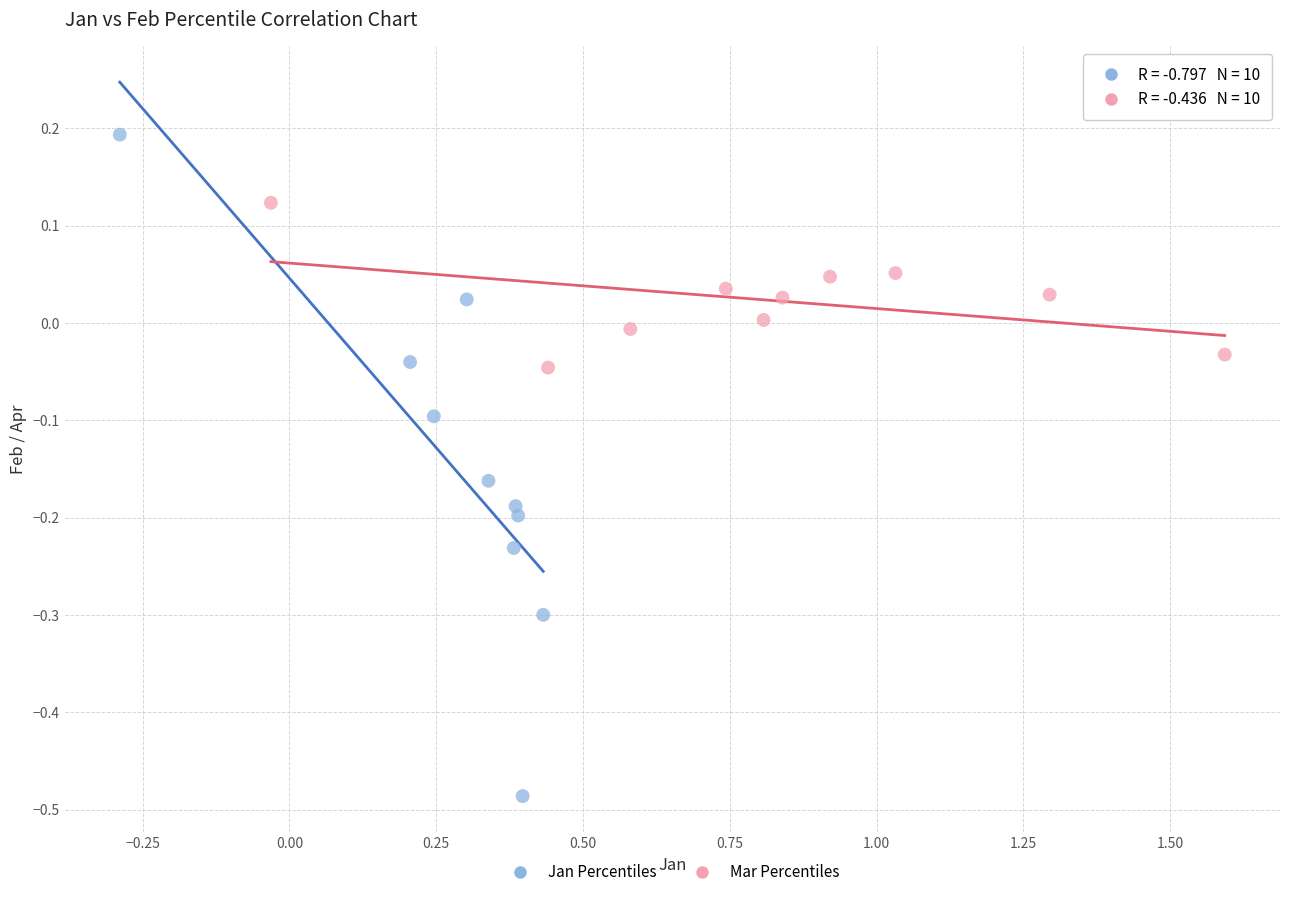

What are all the series names shown in the legend?

Jan Percentiles, Mar Percentiles